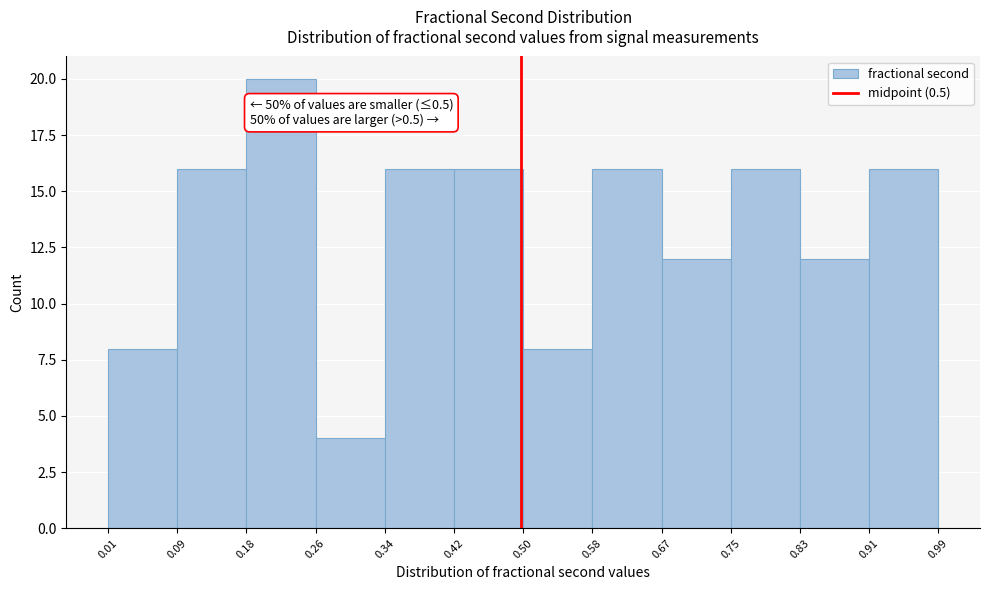

Over which range of the x-axis is the bar tallest?

0.18 to 0.26